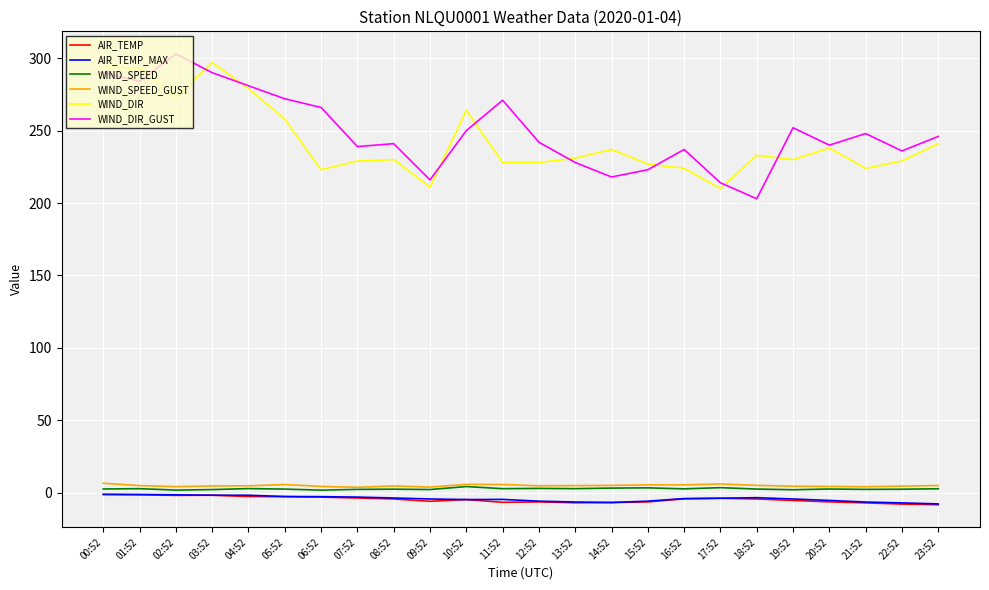

True or false: WIND_SPEED and WIND_DIR intersect in this chart.

False